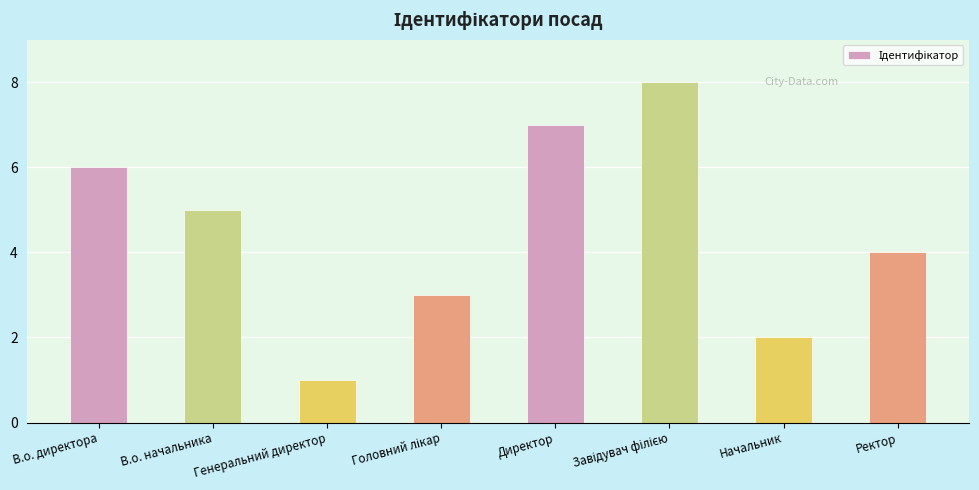

Between Директор and В.о. начальника, which is larger?

Директор